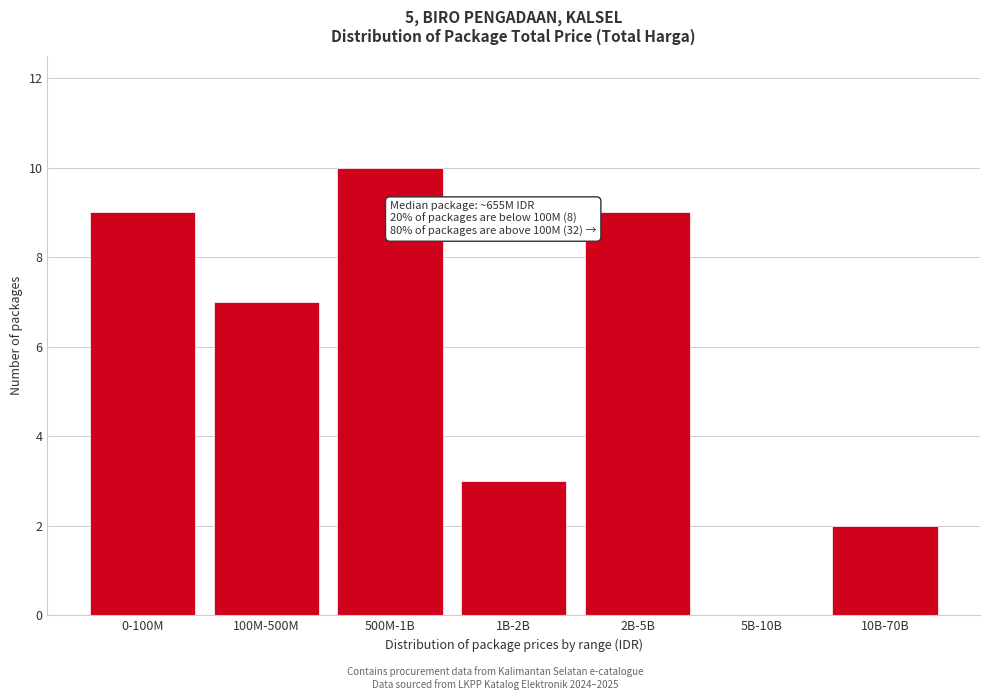

Reading right to left, what are all the values shown in this chart?

10B-70B=2	5B-10B=0	2B-5B=9	1B-2B=3	500M-1B=10	100M-500M=7	0-100M=9